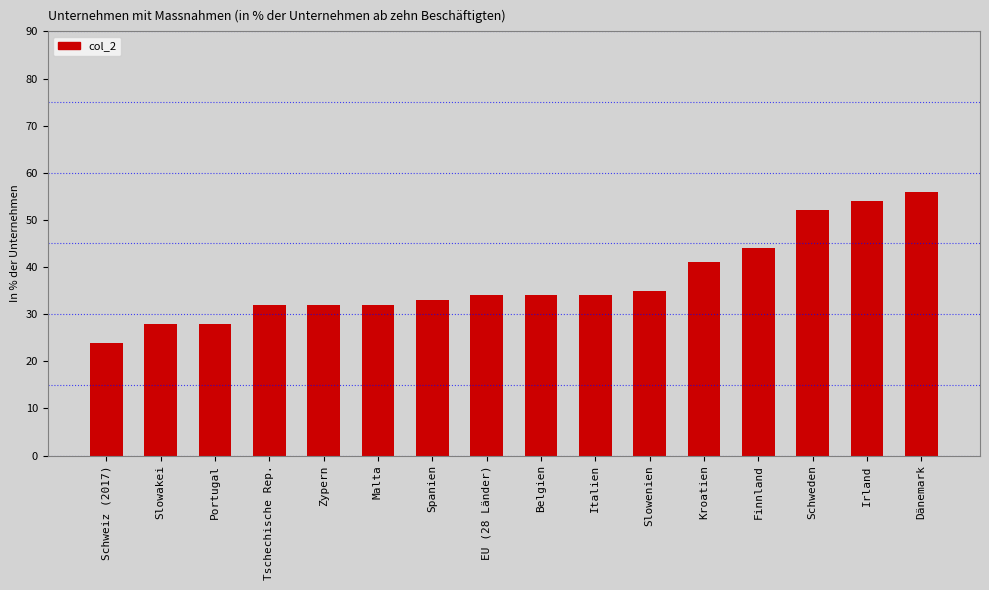

Reading left to right, transcribe all the data shown in this chart.

Schweiz (2017)=23.9	Slowakei=28.0	Portugal=28.0	Tschechische Rep.=32.0	Zypern=32.0	Malta=32.0	Spanien=33.0	EU (28 Länder)=34.0	Belgien=34.0	Italien=34.0	Slowenien=35.0	Kroatien=41.0	Finnland=44.0	Schweden=52.0	Irland=54.0	Dänemark=56.0